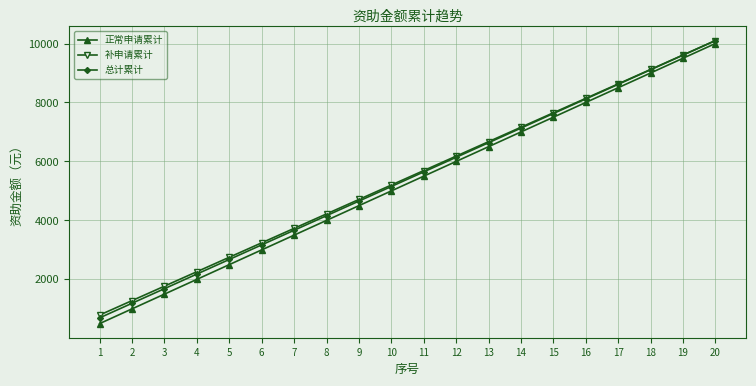

Rank the series at 3 from lowest to highest value.

正常申请累计, 总计累计, 补申请累计